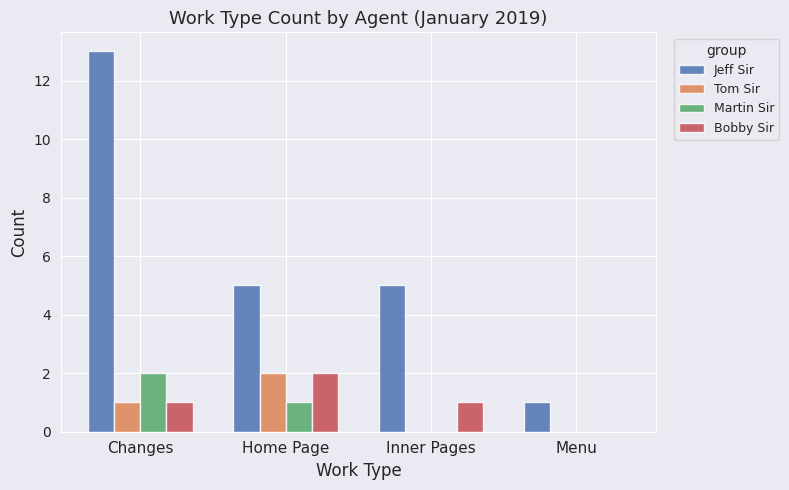

What is the sum of all Tom Sir values?

3